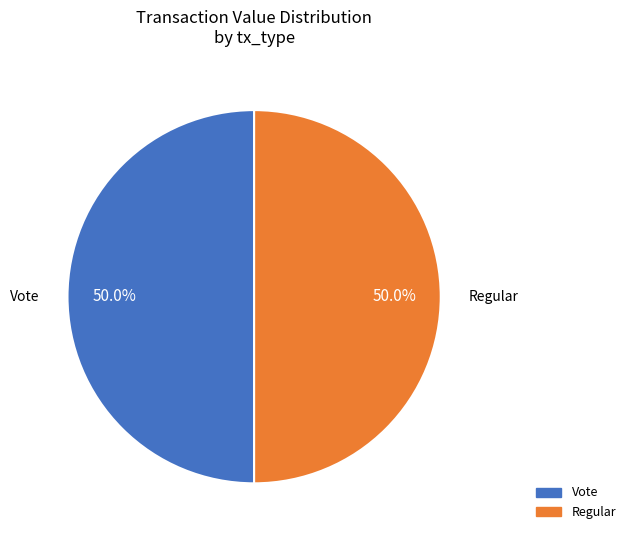

To the nearest percent, what portion does Vote represent?

50%